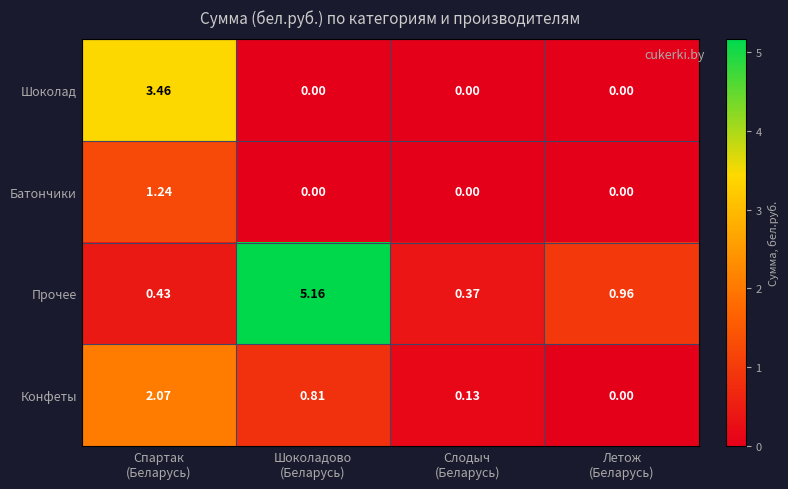

List the series in order of their peak value, highest first.

Прочее, Шоколад, Конфеты, Батончики